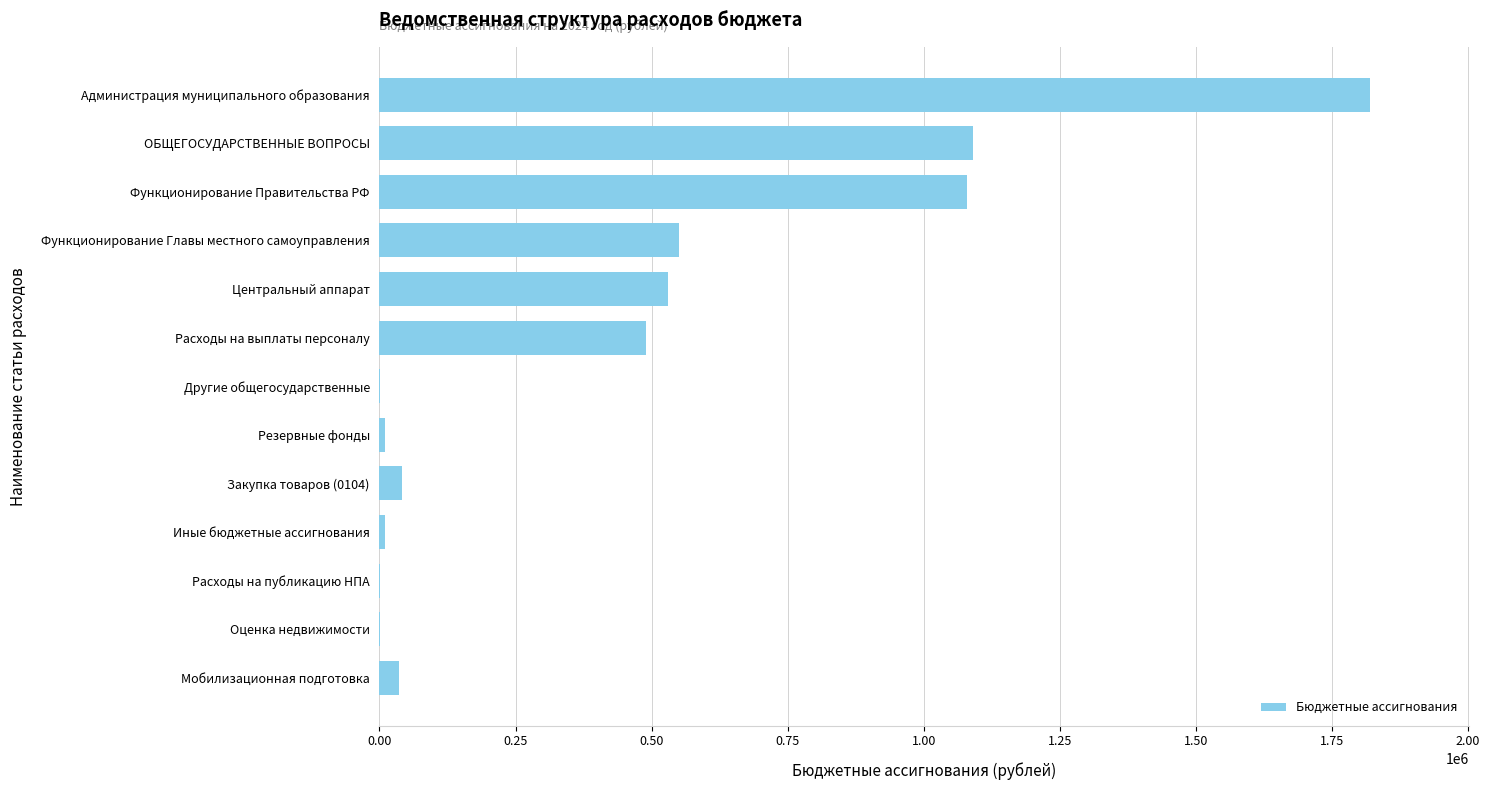

Approximately how many times larger is the value at Центральный аппарат compared to Администрация муниципального образования?

0.3